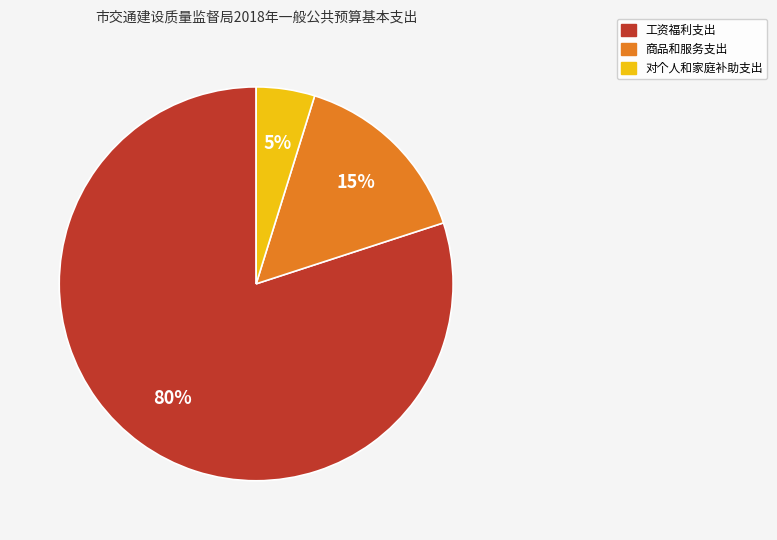

What is the ratio of the value at 对个人和家庭补助支出 to the value at 工资福利支出?

0.1